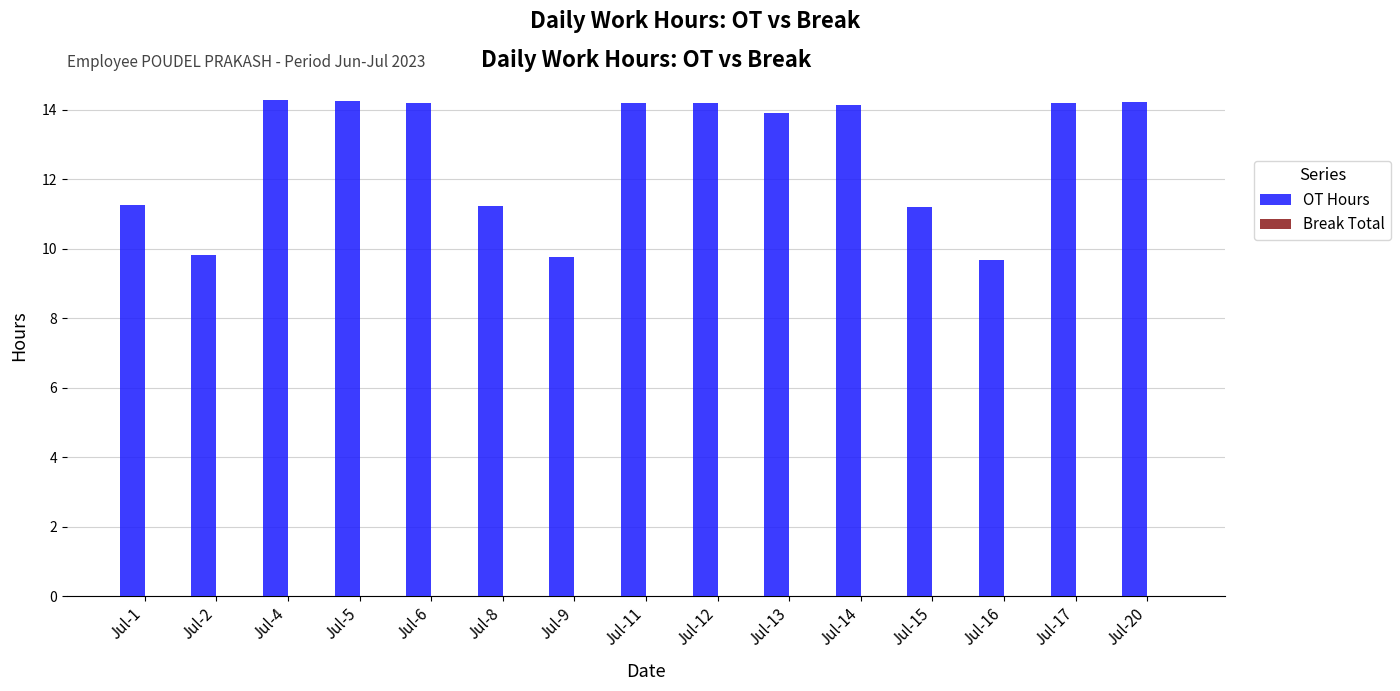

What is the sum of the values at Jul-14 and Jul-9?

23.9